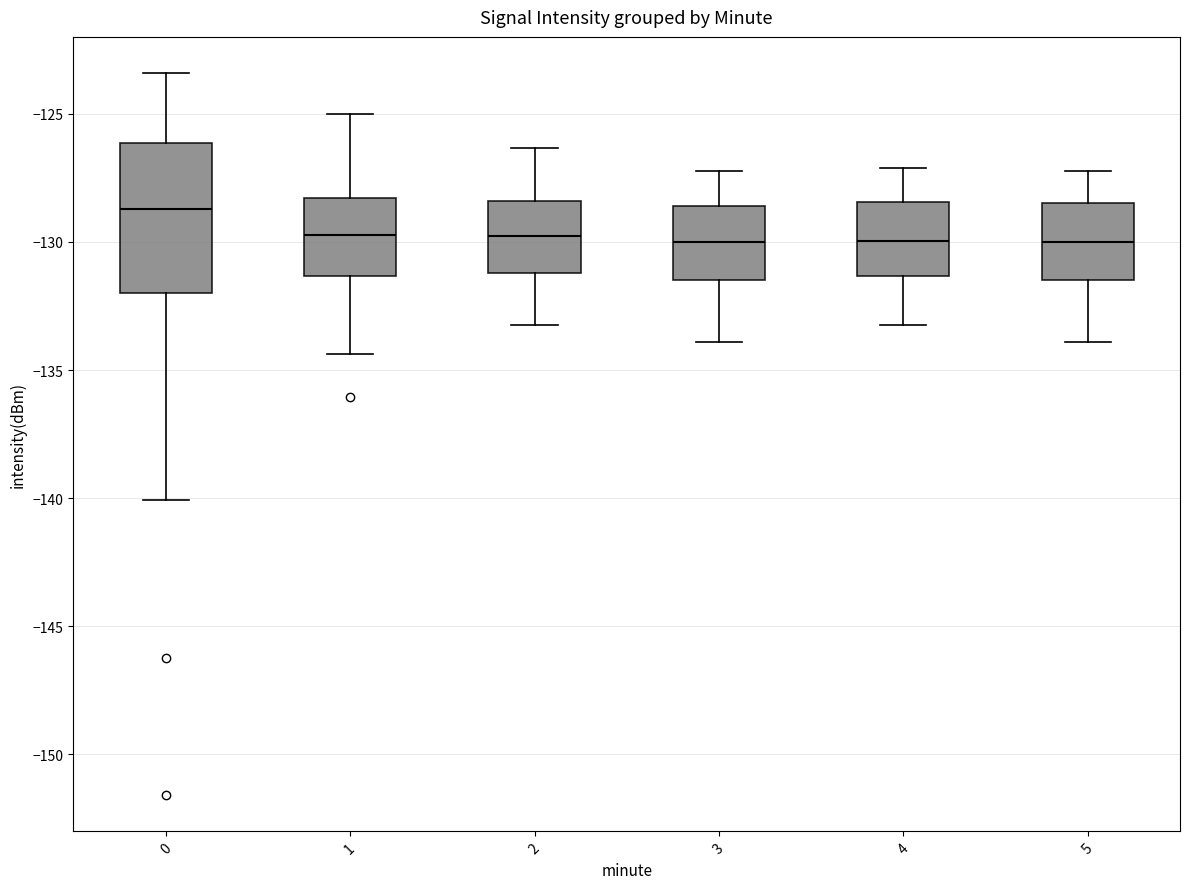

Reading left to right, read every box against the y-axis: the position of its median line, the range the box covers, and the ends of its whiskers. The values are not printed on the chart, so give them approximately, as read against the axis.

0: median -128.5, box -132.0 to -126.0, whiskers -140.0 to -123.5
1: median -129.5, box -131.5 to -128.5, whiskers -134.5 to -125.0
2: median -130.0, box -131.0 to -128.5, whiskers -133.0 to -126.5
3: median -130.0, box -131.5 to -128.5, whiskers -134.0 to -127.0
4: median -130.0, box -131.5 to -128.5, whiskers -133.0 to -127.0
5: median -130.0, box -131.5 to -128.5, whiskers -134.0 to -127.0